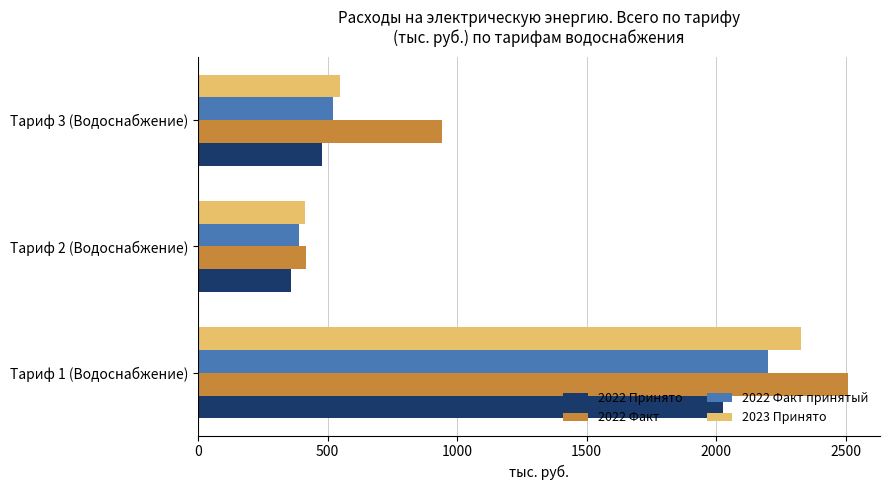

What are all the series names shown in the legend?

2022 Принято, 2022 Факт, 2022 Факт принятый, 2023 Принято